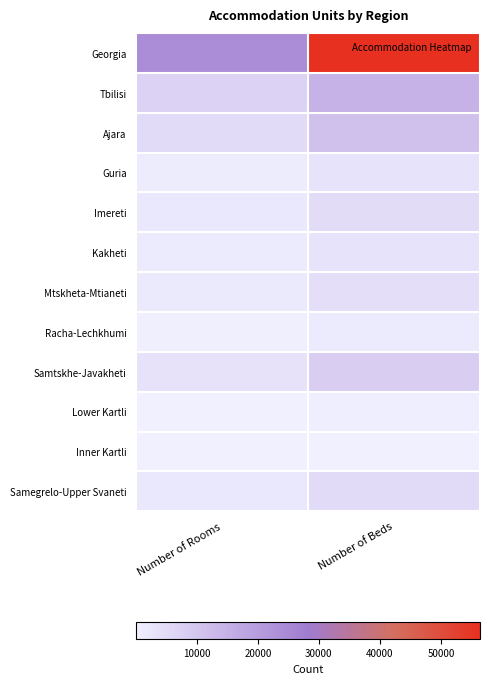

Reading right to left, extract all data points from this chart.

Georgia: Number of Beds=56411	Number of Rooms=24071
Tbilisi: Number of Beds=14621	Number of Rooms=6973
Ajara: Number of Beds=11458	Number of Rooms=4976
Guria: Number of Beds=3101	Number of Rooms=1174
Imereti: Number of Beds=4799	Number of Rooms=2034
Kakheti: Number of Beds=3066	Number of Rooms=1324
Mtskheta-Mtianeti: Number of Beds=4270	Number of Rooms=1635
Racha-Lechkhumi: Number of Beds=1272	Number of Rooms=433
Samtskhe-Javakheti: Number of Beds=8137	Number of Rooms=3160
Lower Kartli: Number of Beds=549	Number of Rooms=227
Inner Kartli: Number of Beds=200	Number of Rooms=79
Samegrelo-Upper Svaneti: Number of Beds=4938	Number of Rooms=2056